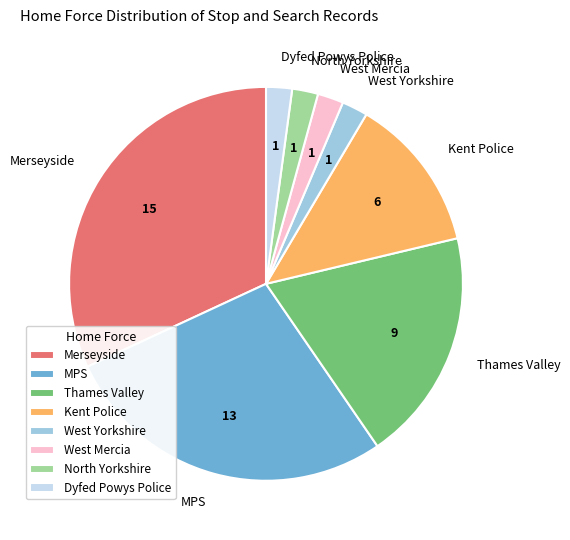

Between North Yorkshire and MPS, which is larger?

MPS